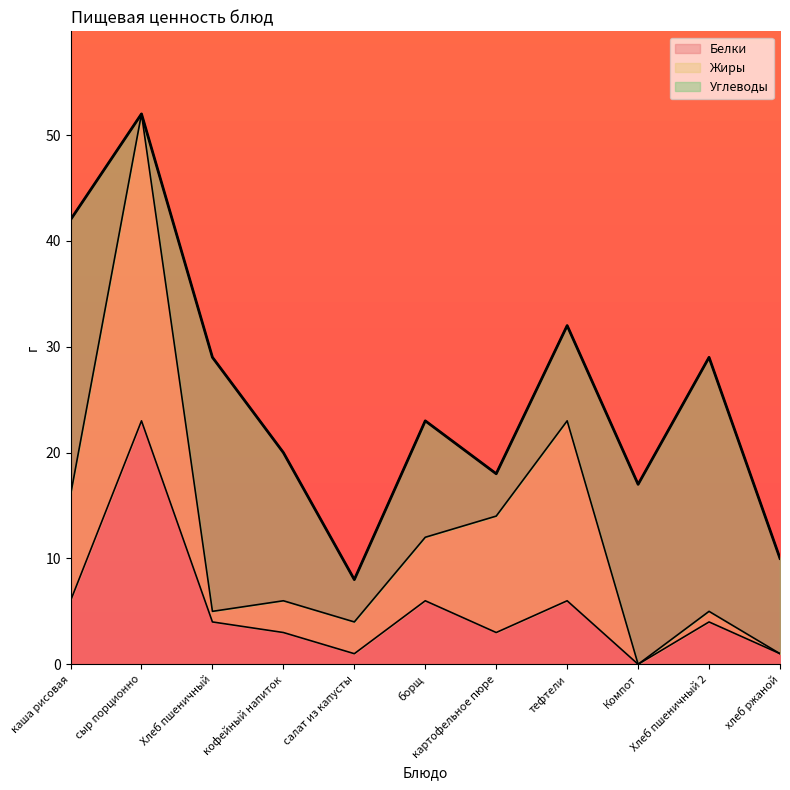

The value of Белки at каша рисовая is 6. True or false?

True